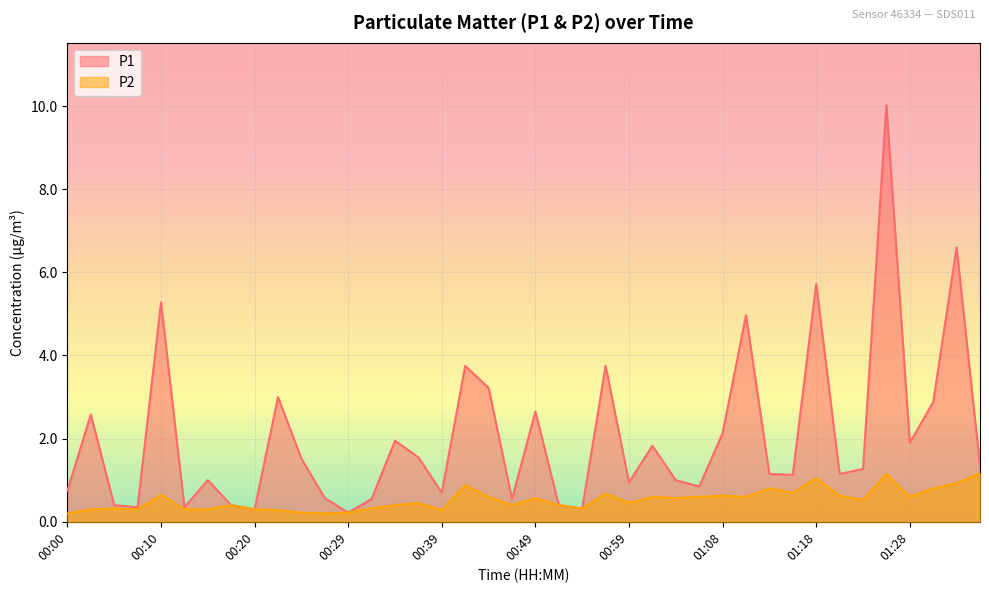

True or false: P1 and P2 intersect in this chart.

False